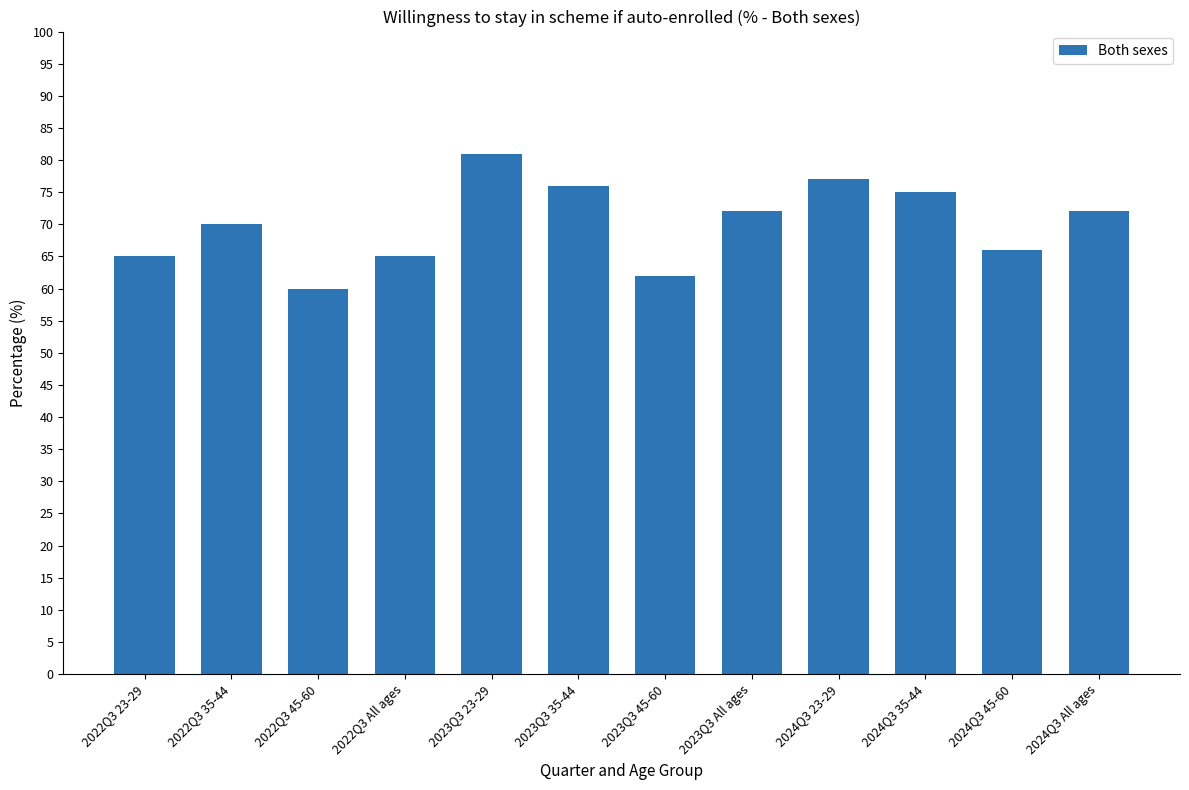

What is the difference between the second highest and minimum values?

17